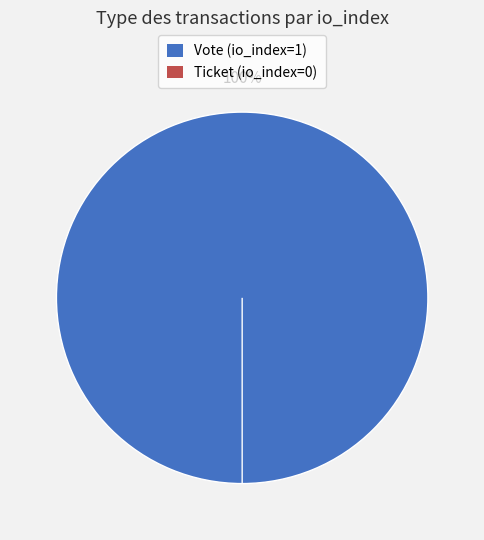

How many segments does this pie chart have?

2